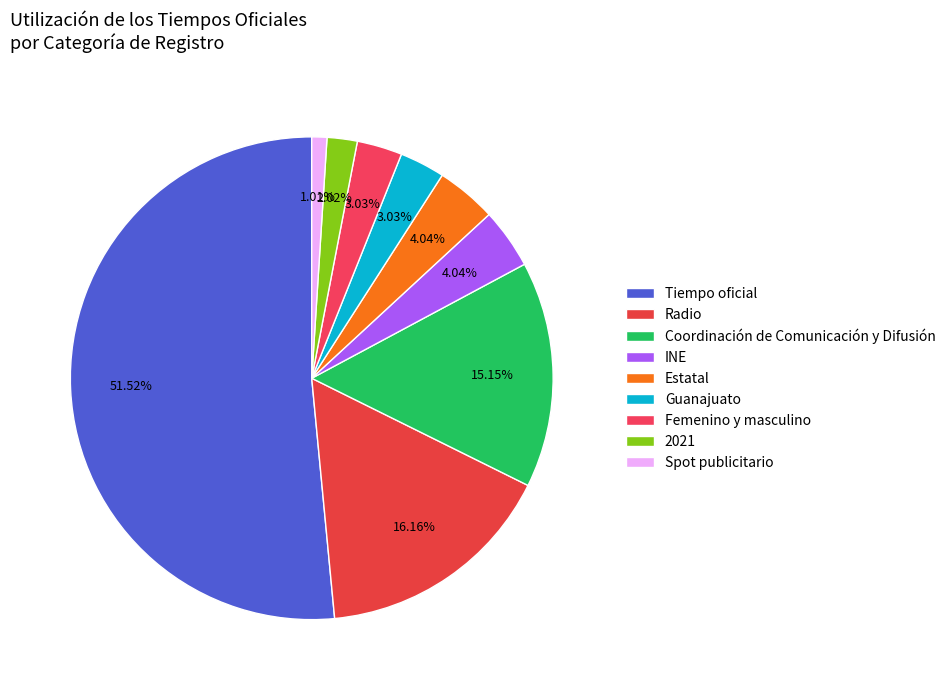

Is it true that Femenino y masculino is 3% of the pie?

True